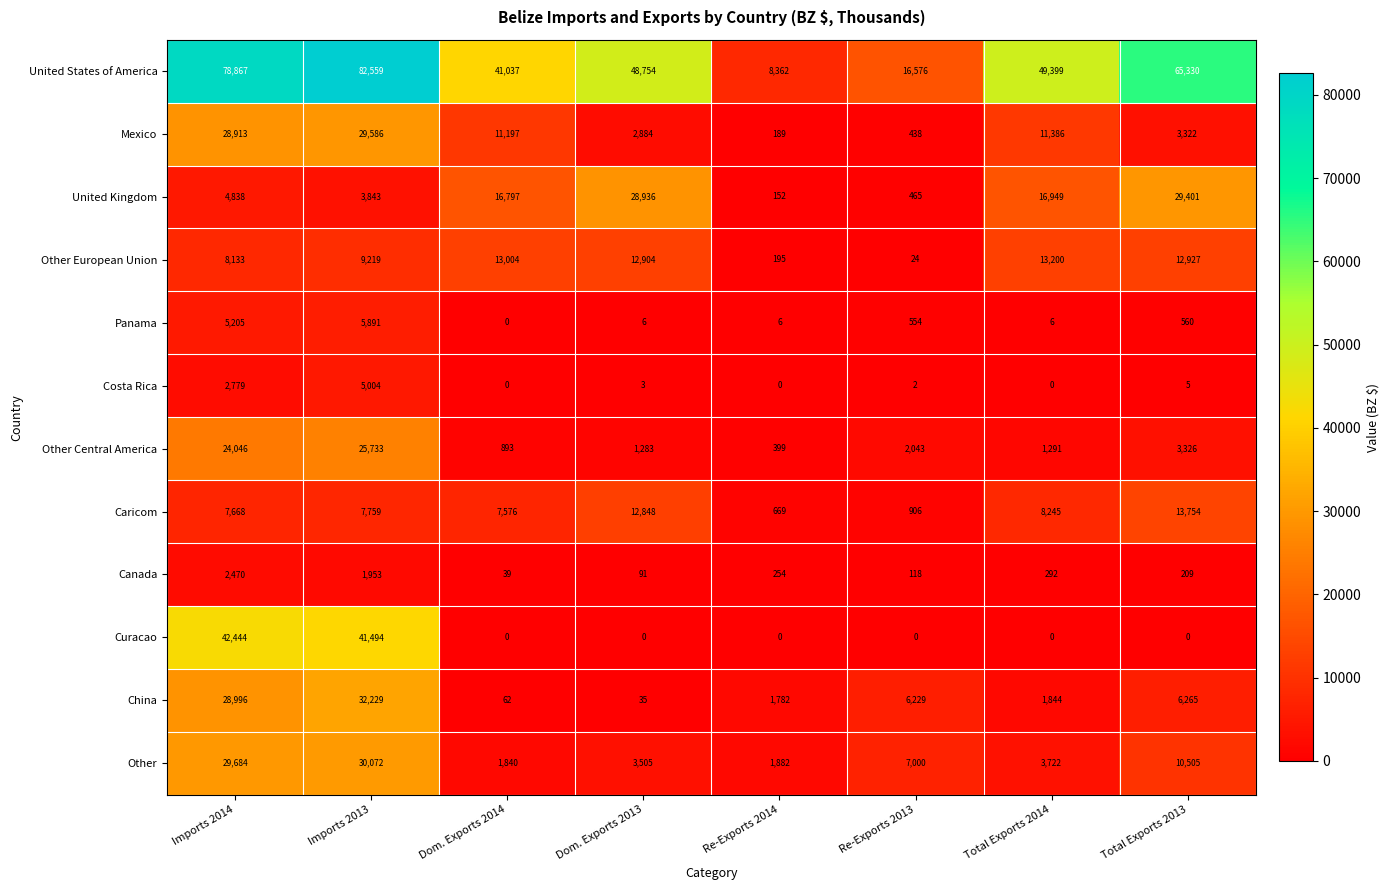

List the series in order of their peak value, lowest first.

Canada, Costa Rica, Panama, Other European Union, Caricom, Other Central America, United Kingdom, Mexico, Other, China, Curacao, United States of America